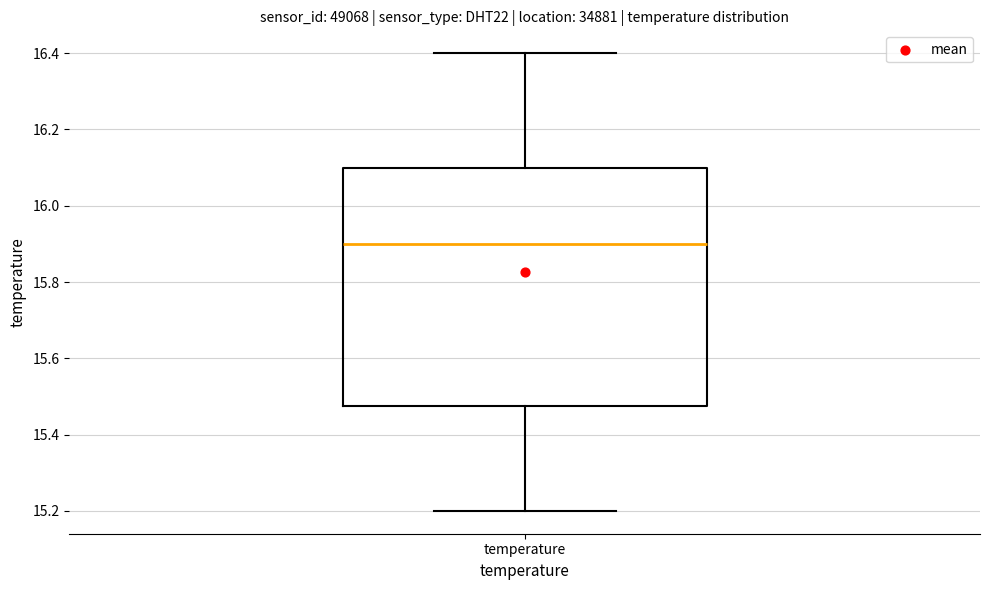

Transcribe this box plot: give where the median line is, the range the box spans, and where the two whiskers end, as read against the y-axis. The values are not printed on the chart, so give them approximately, as read against the axis.

median 15.90, box 15.48 to 16.10, whiskers 15.20 to 16.40